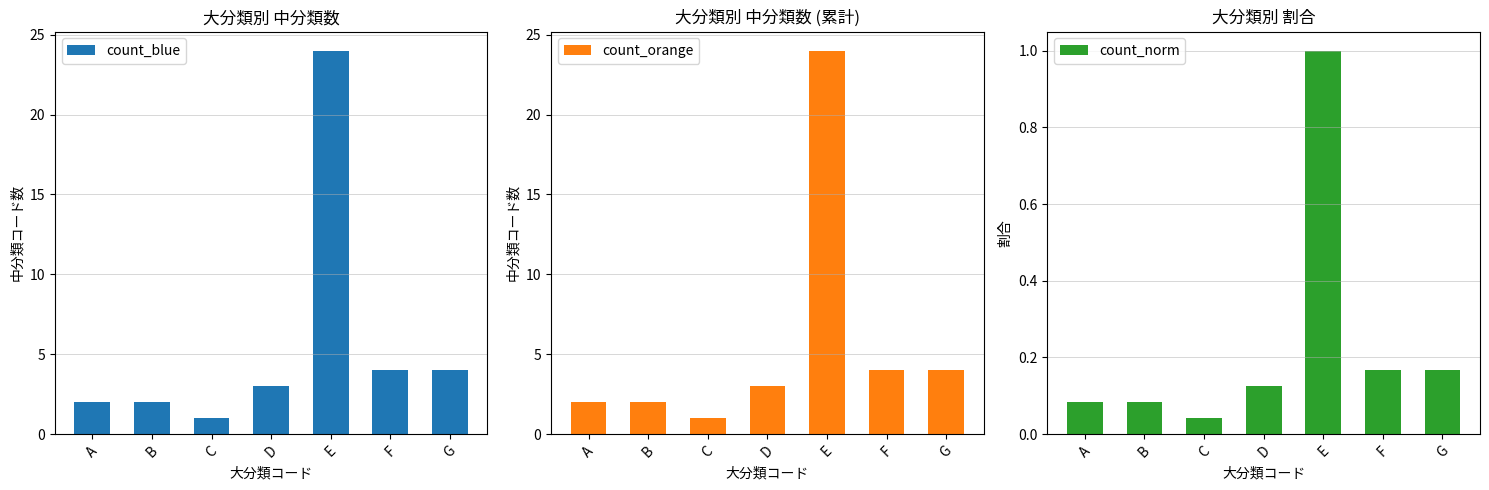

What is the value of the count bar at the 1st from the left?

2.0